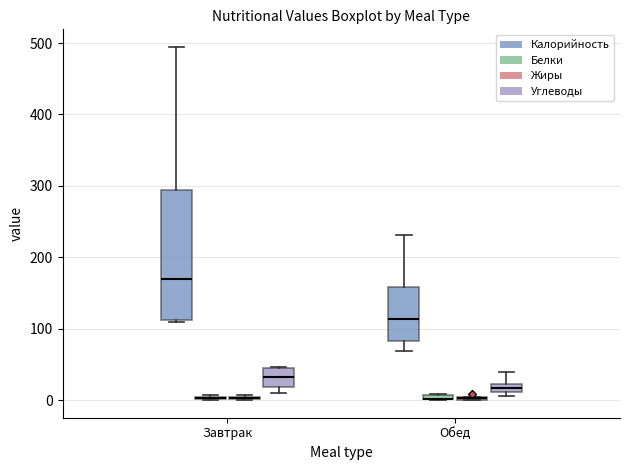

Where is the upper edge of the box for Завтрак (Жиры) on the y-axis? The values are not printed on the chart, so give them approximately, as read against the axis.

10